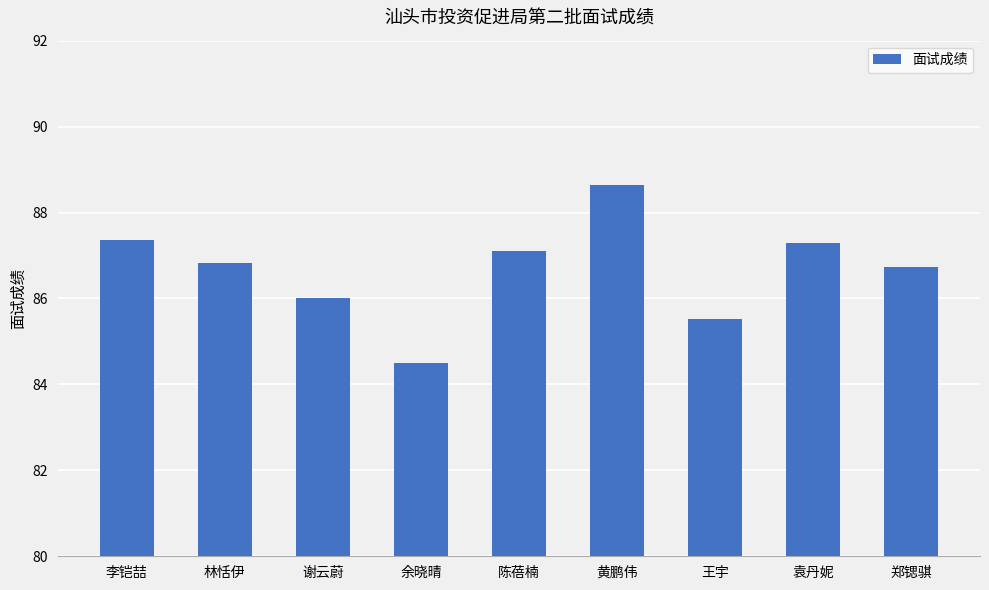

What is the maximum value shown in the chart?

88.6